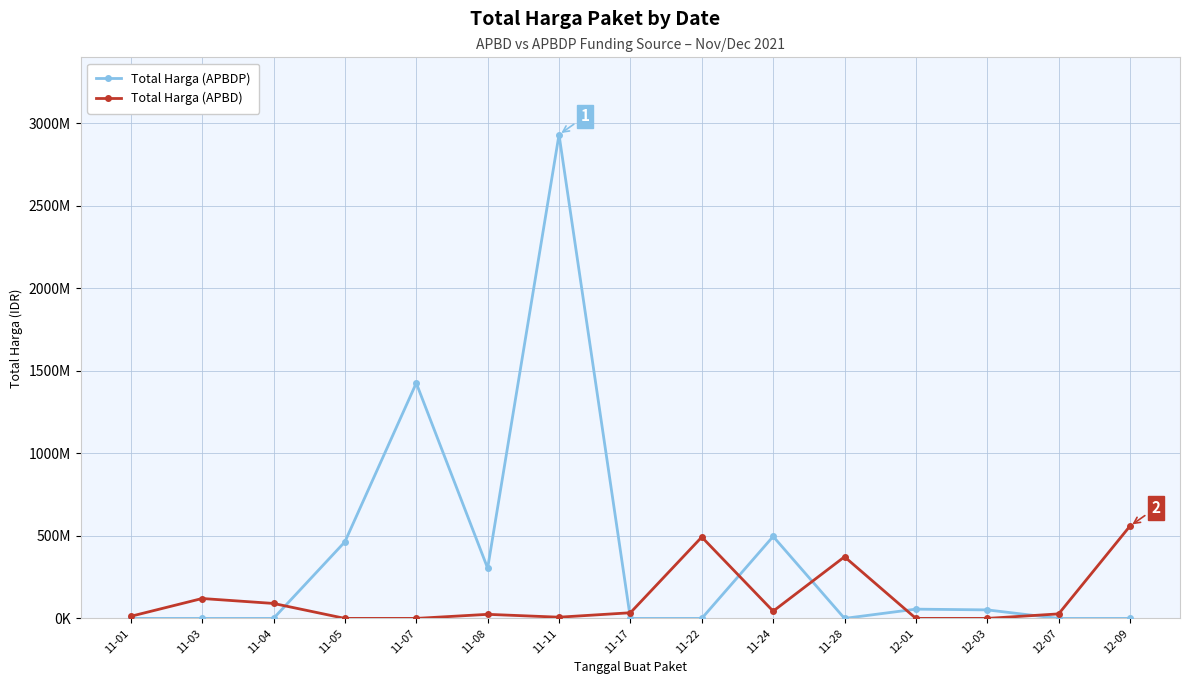

At 12-01, list the series in order from smallest to largest.

Total Harga (APBD), Total Harga (APBDP)